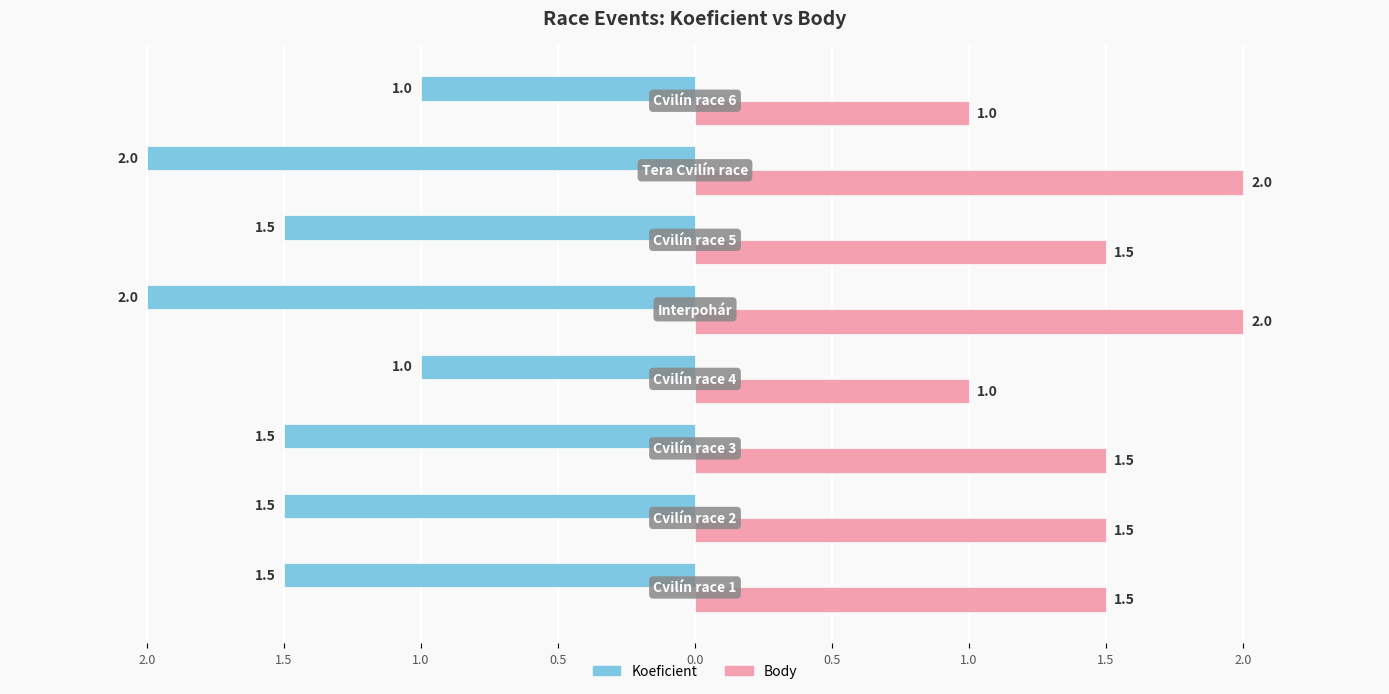

What are all the series names shown in the legend?

Koeficient, Body